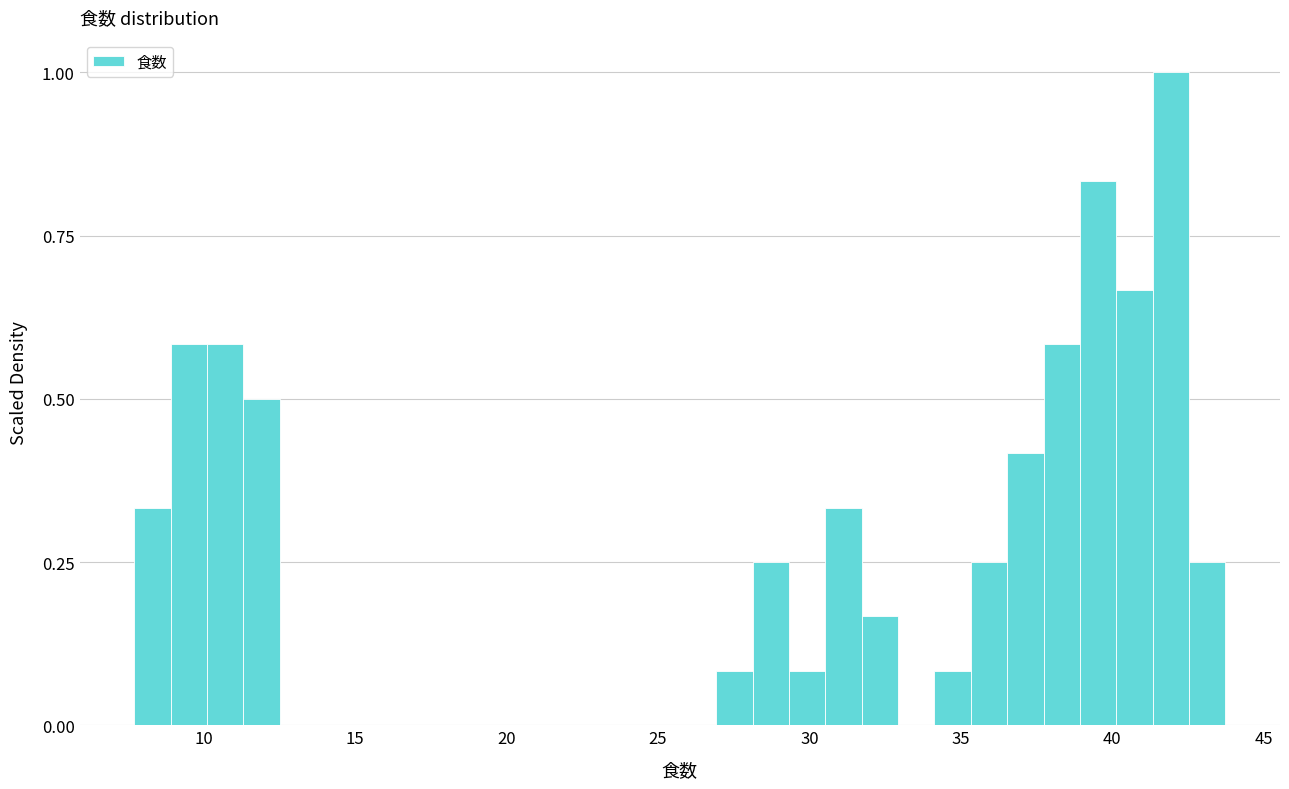

Read against the x-axis, roughly where is the centre of the tallest bar?

42.0